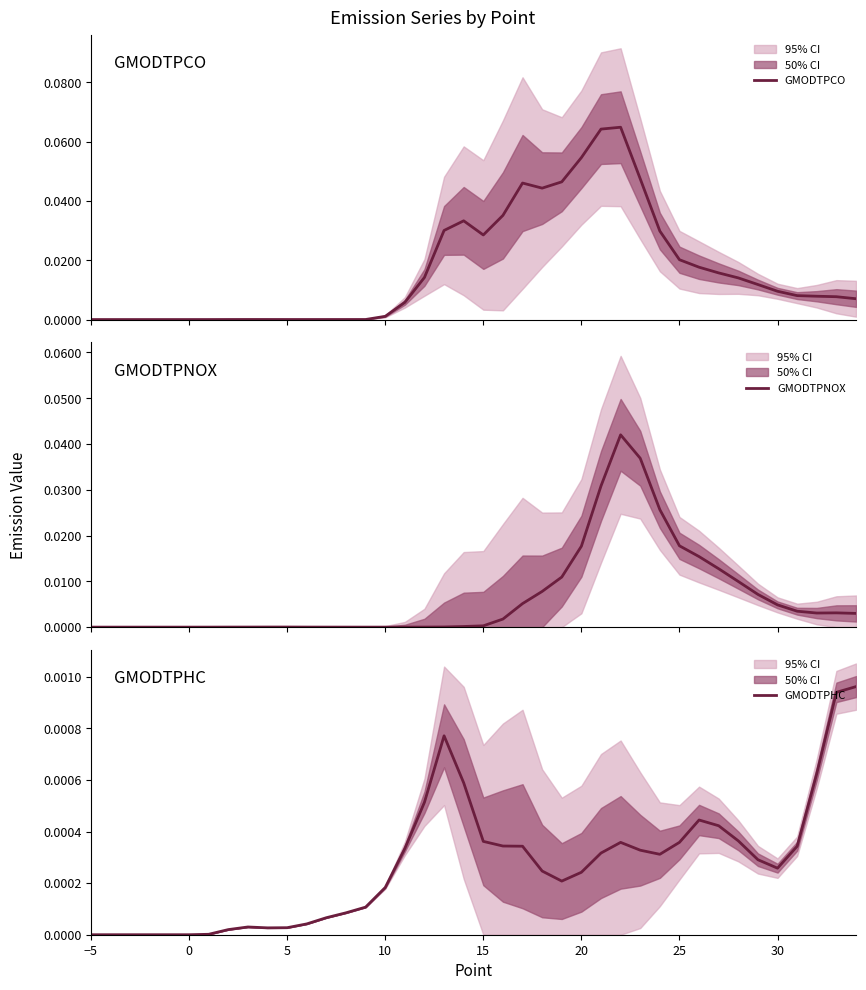

True or false: GMODTPCO and GMODTPHC intersect in this chart.

True